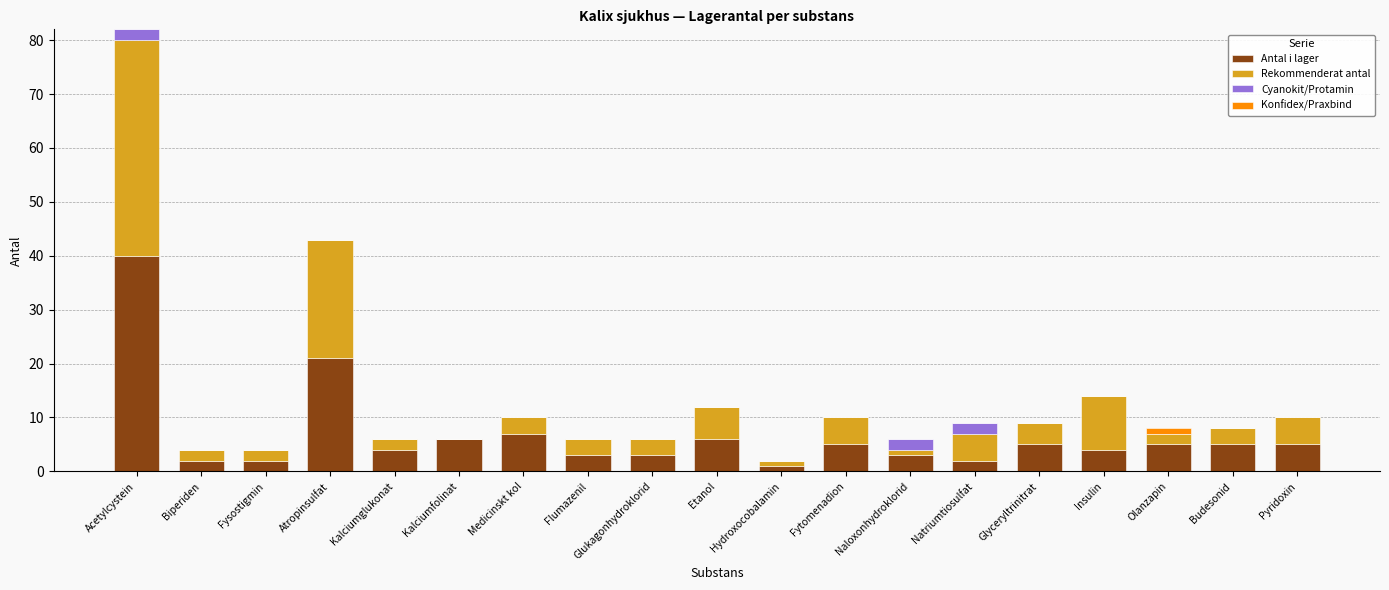

At which category is the sum across all series the highest?

Acetylcystein